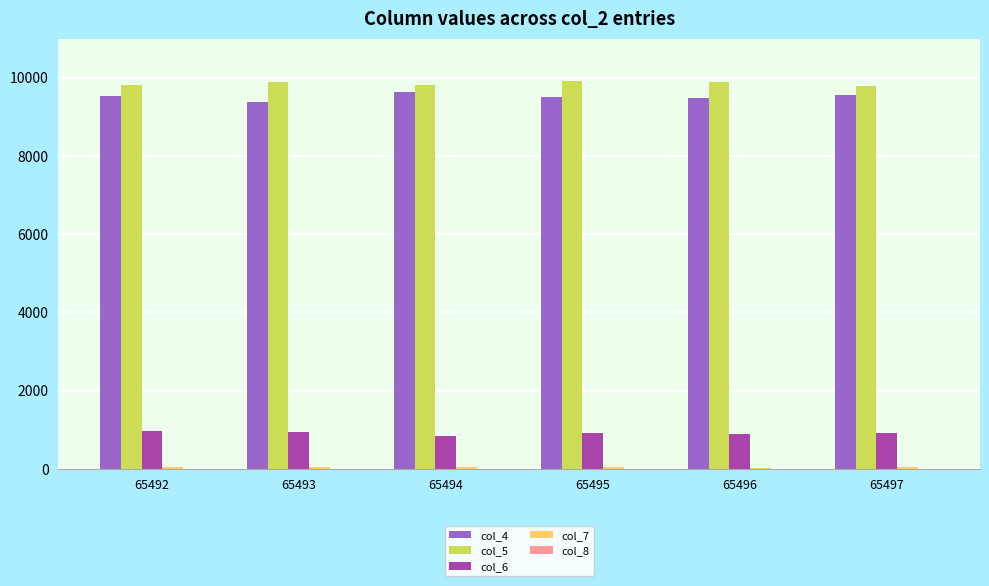

The col_5 series shows 4723 at 65494. True or false?

False